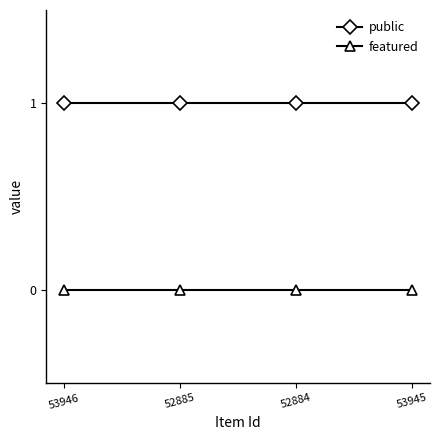

Reading left to right, what are all the values shown in this chart?

public: 53946=1	52885=1	52884=1	53945=1
featured: 53946=0	52885=0	52884=0	53945=0